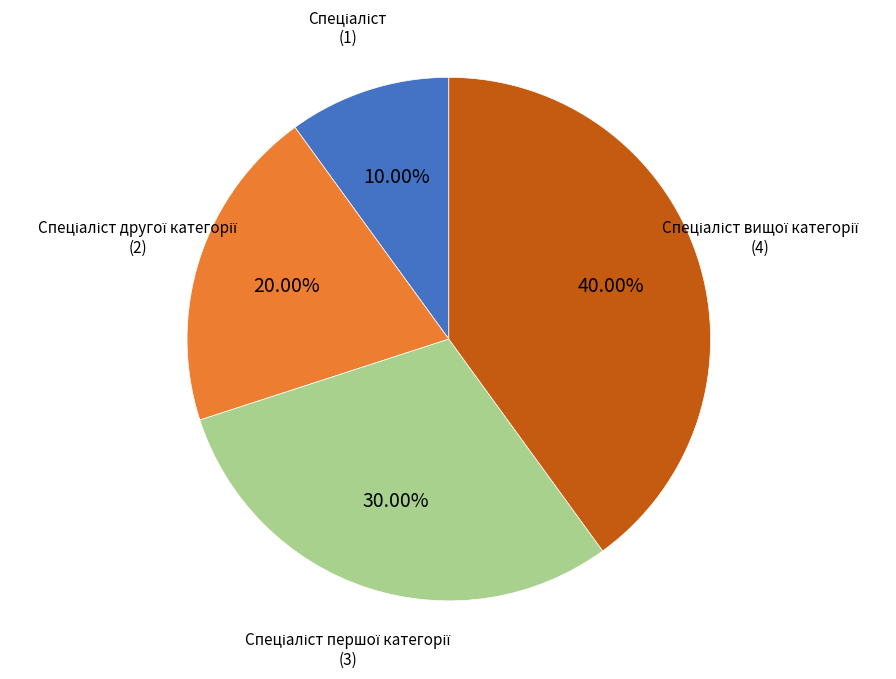

To the nearest percent, what is the difference between the largest and smallest slice percentages?

30%